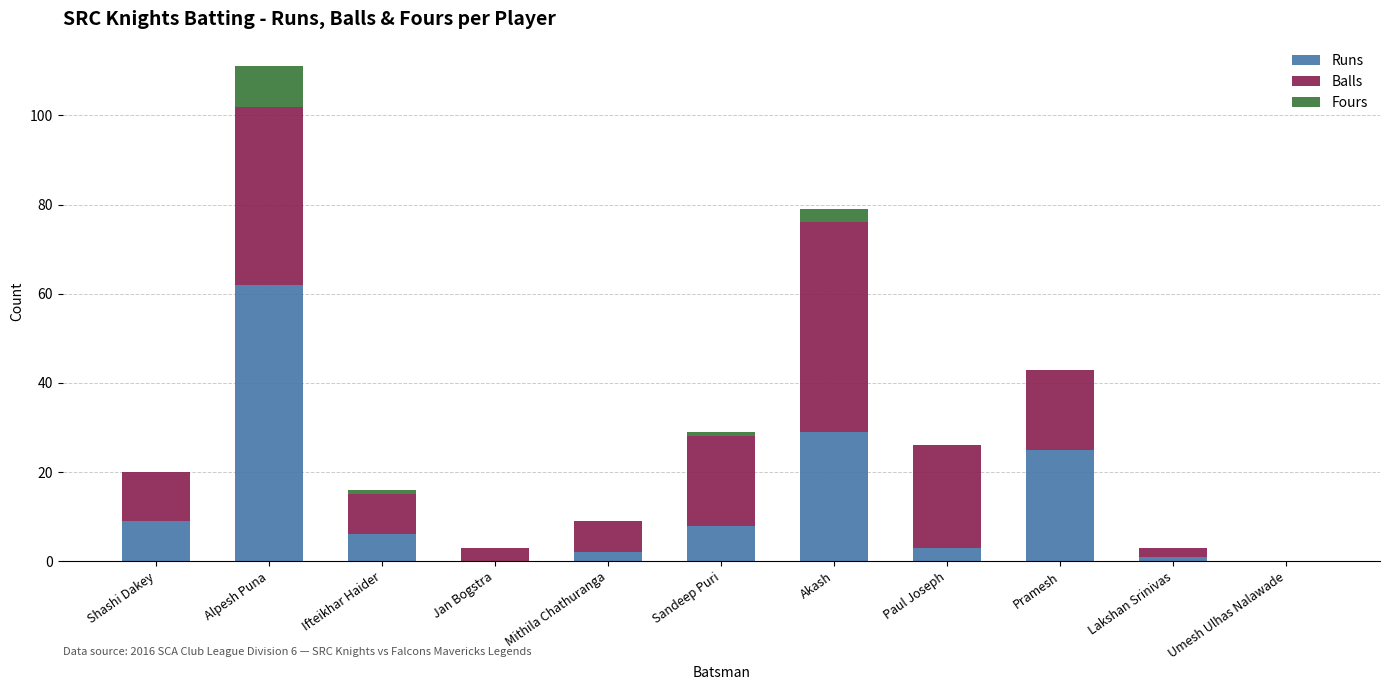

What is the total value across all series at Jan Bogstra?

3